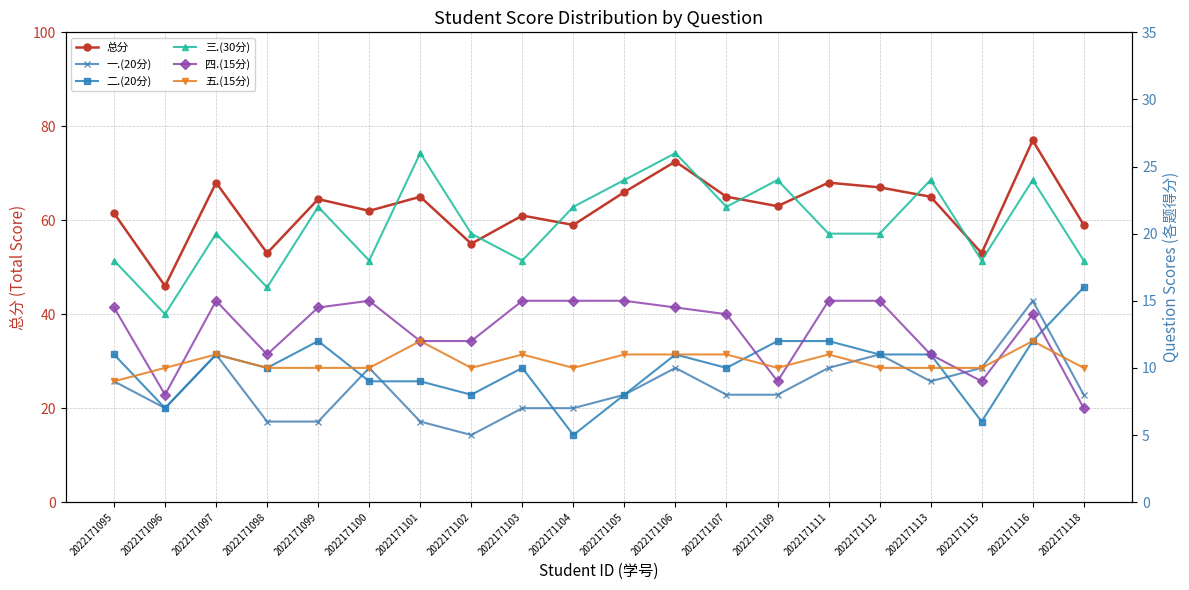

Rank the categories by 五.(15分) value from highest to lowest.

2022171101, 2022171116, 2022171097, 2022171103, 2022171105, 2022171106, 2022171107, 2022171111, 2022171096, 2022171098, 2022171099, 2022171100, 2022171102, 2022171104, 2022171109, 2022171112, 2022171113, 2022171115, 2022171118, 2022171095